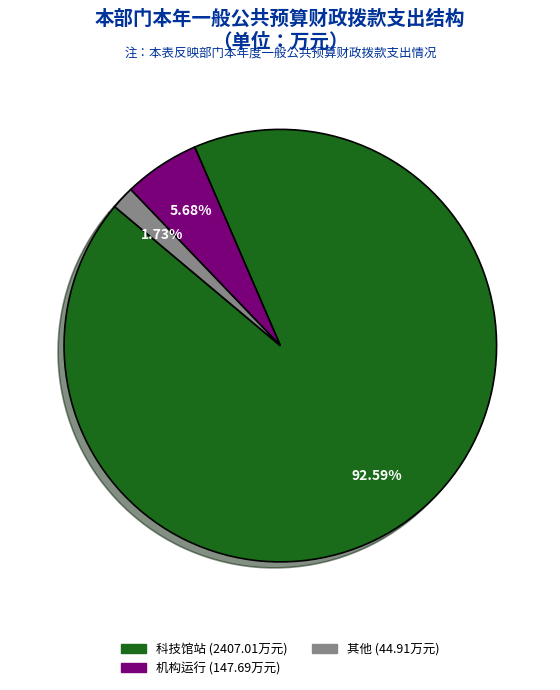

Does any single category account for the majority?

Yes